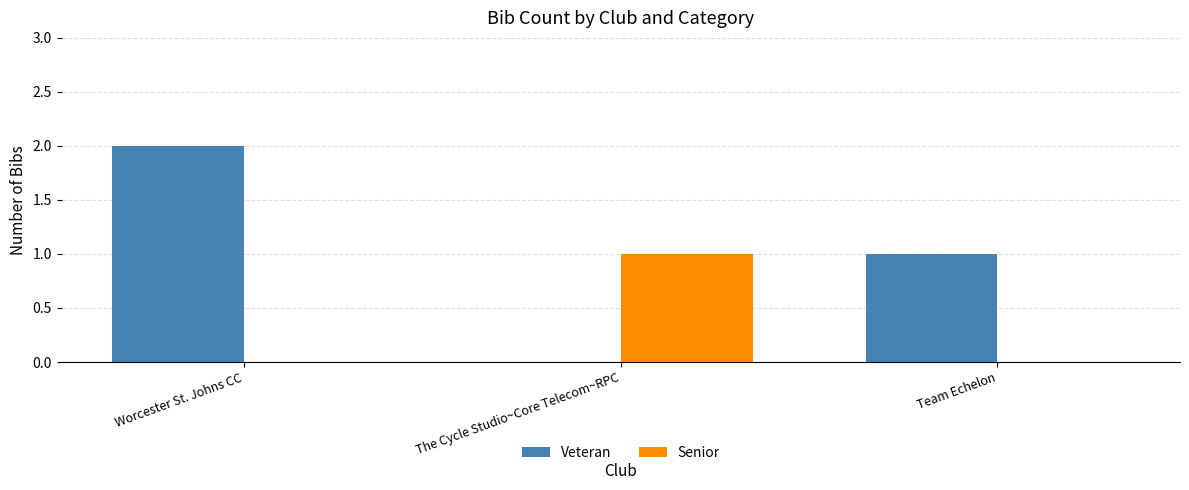

Which series changed the most between Worcester St. Johns CC and Team Echelon?

Veteran